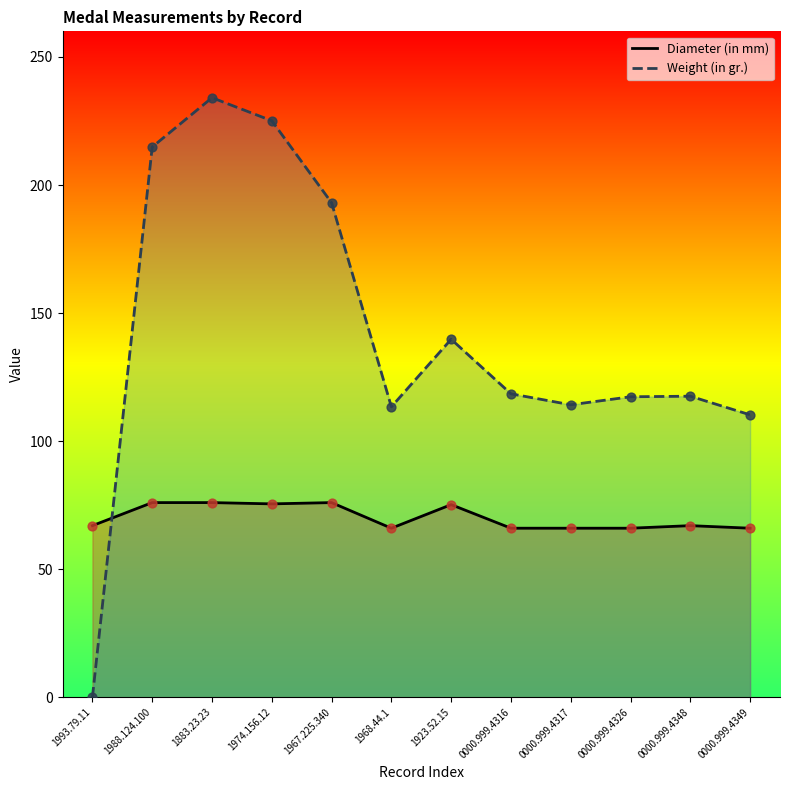

Which series has the largest total across all categories?

Weight (in gr.)